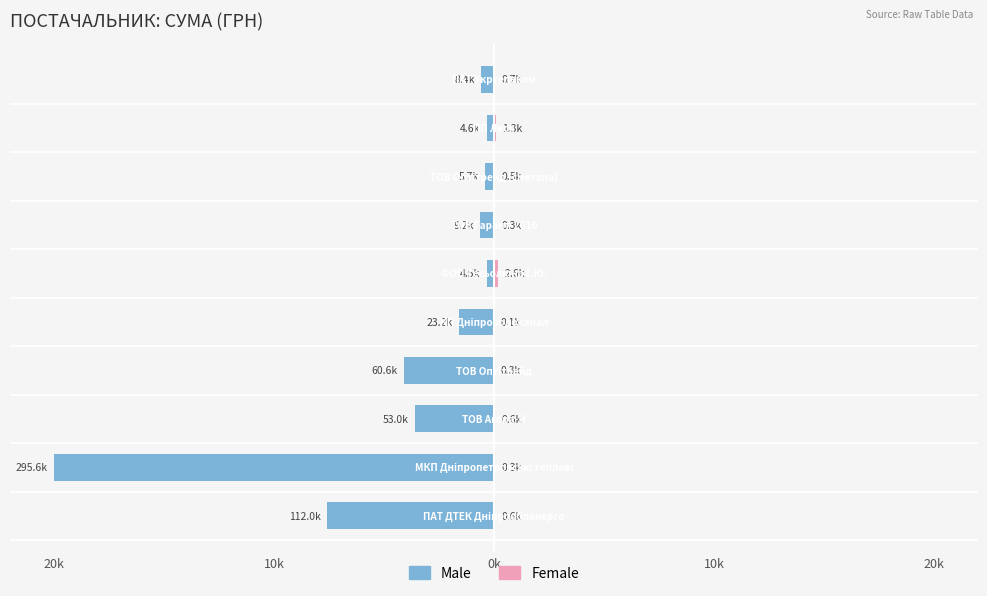

How many categories are shown in the chart?

10